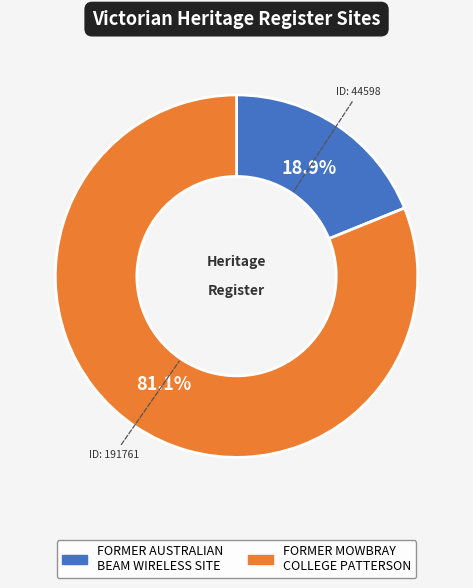

To the nearest percent, what is the difference between the largest and smallest slice percentages?

62%